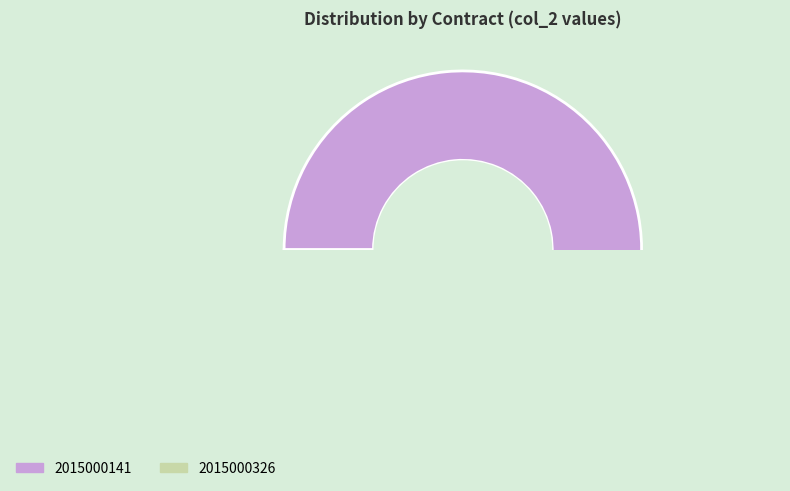

What is the smallest slice in the pie chart?

2015000326